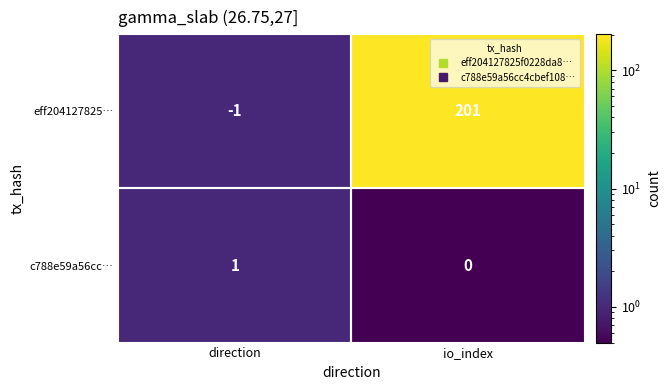

Is it true that c788e59a56cc… equals 0 at io_index?

True